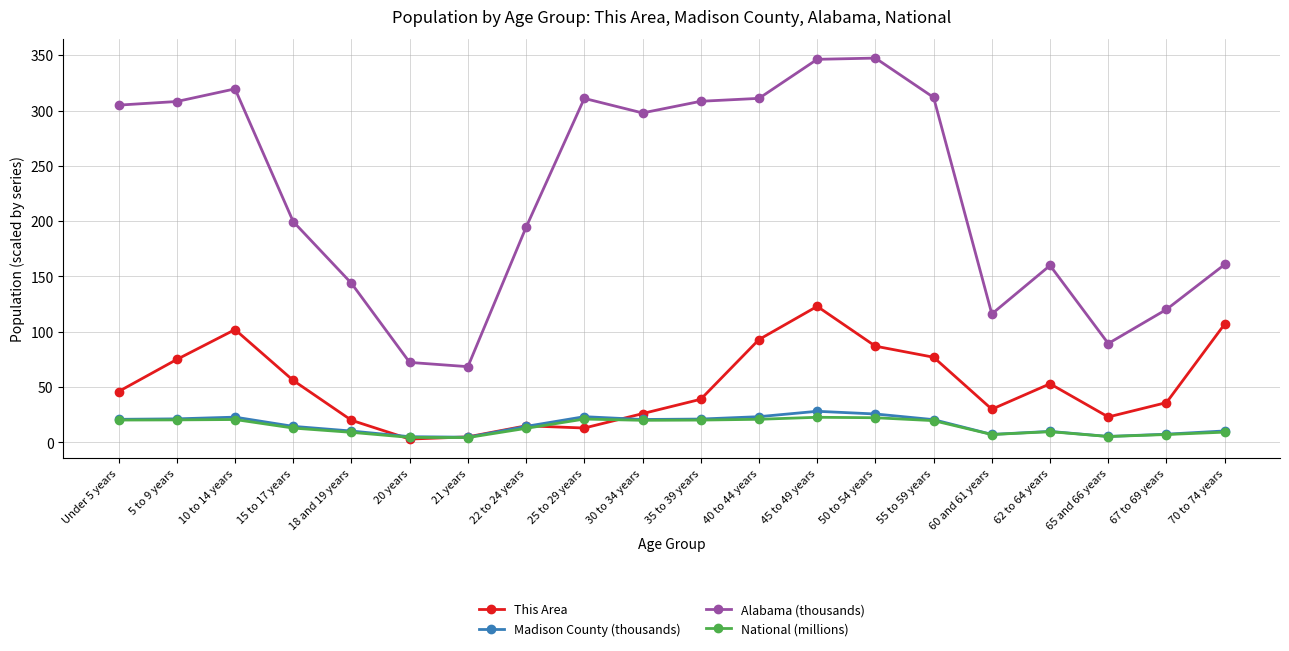

True or false: This Area has a value of 139.8 at 40 to 44 years.

False